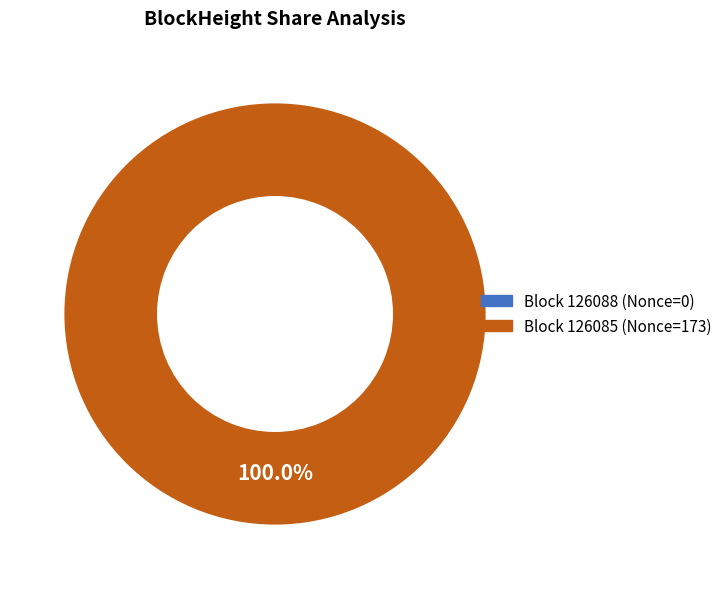

What is the majority slice?

126085